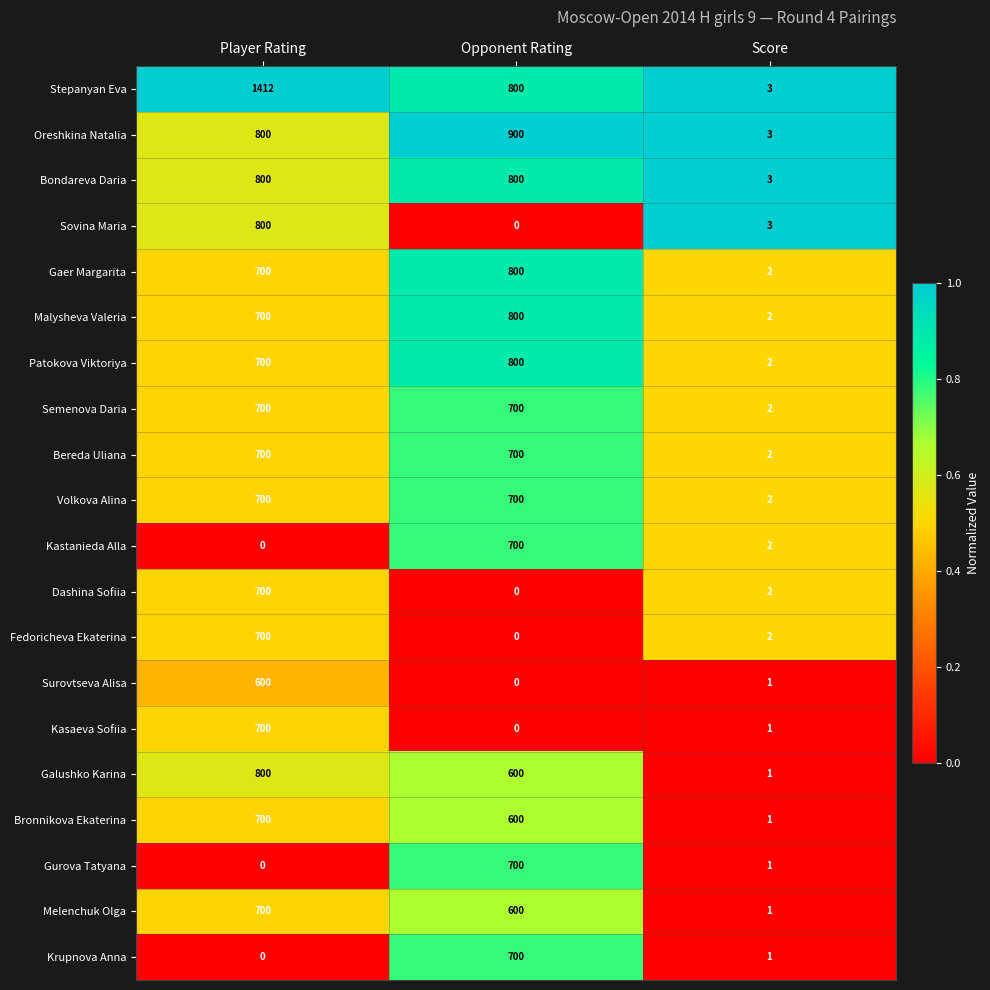

At which category does the chart reach its peak across all series?

Player Rating